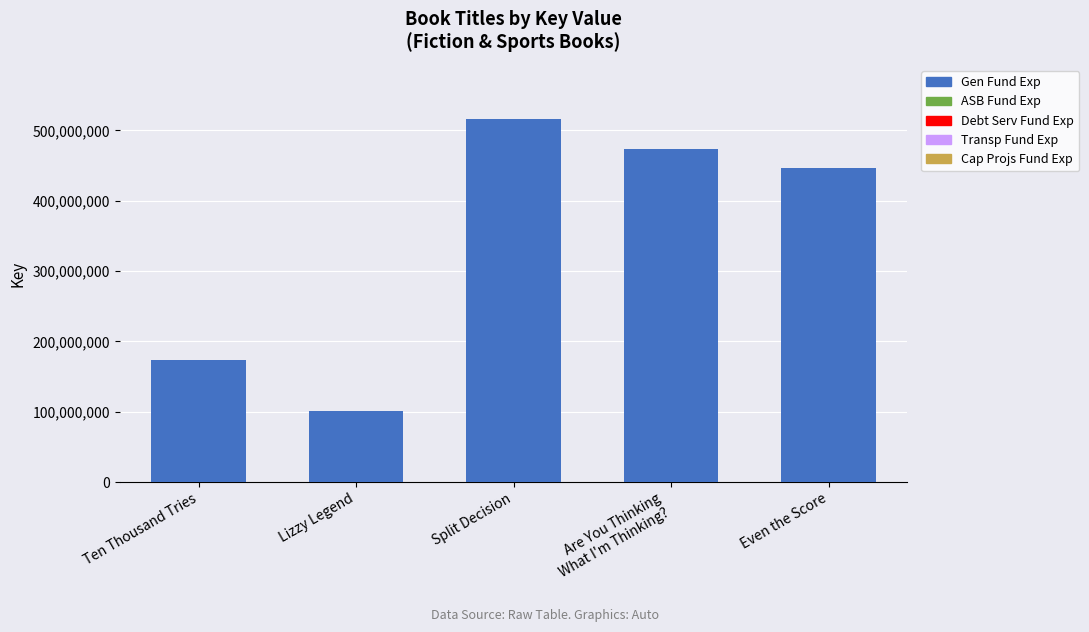

What value does the data have at Lizzy Legend, to the nearest 100?

100617300